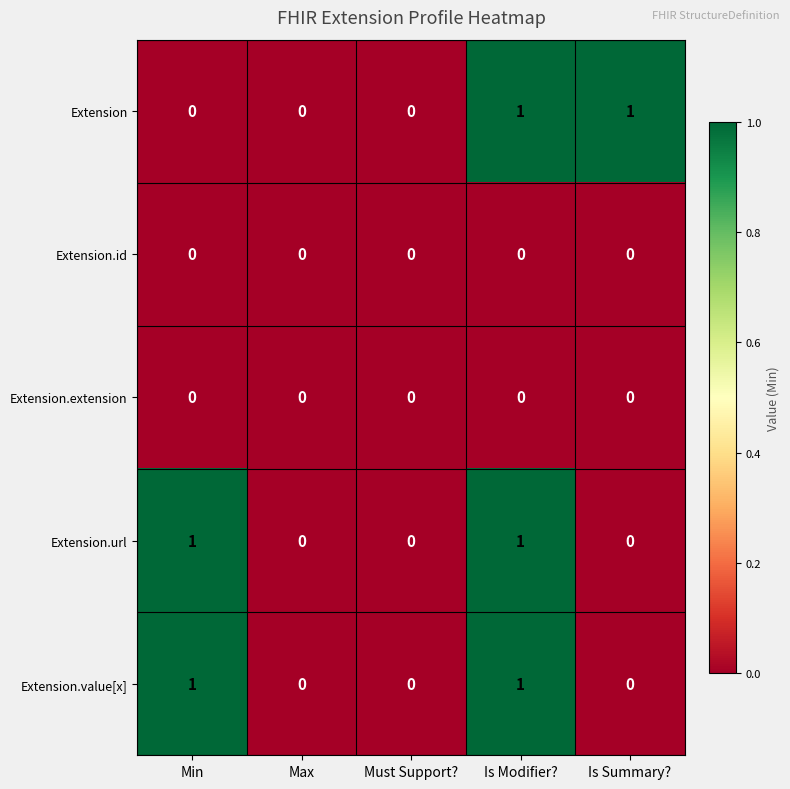

Reading right to left, transcribe all the data shown in this chart.

Extension: 1	1	0	0	0
Extension.id: 0	0	0	0	0
Extension.extension: 0	0	0	0	0
Extension.url: 0	1	0	0	1
Extension.value[x]: 0	1	0	0	1